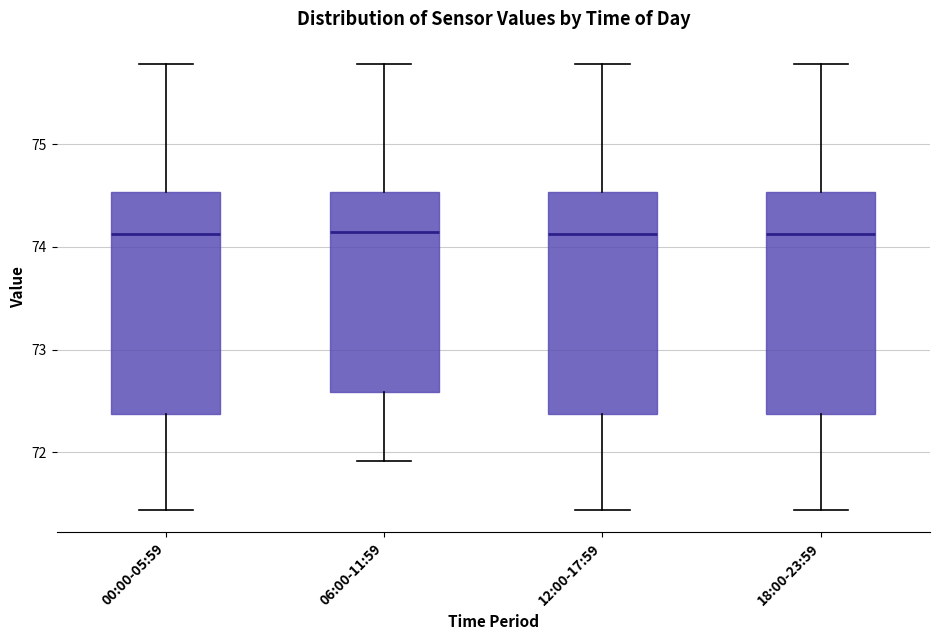

Reading left to right, transcribe this box plot: for each box, give where its median line is, the range the box spans, and where its two whiskers end, as read against the y-axis. The values are not printed on the chart, so give them approximately, as read against the axis.

00:00-05:59: median 74.1, box 72.4 to 74.5, whiskers 71.4 to 75.8
06:00-11:59: median 74.2, box 72.6 to 74.5, whiskers 71.9 to 75.8
12:00-17:59: median 74.1, box 72.4 to 74.5, whiskers 71.4 to 75.8
18:00-23:59: median 74.1, box 72.4 to 74.5, whiskers 71.4 to 75.8